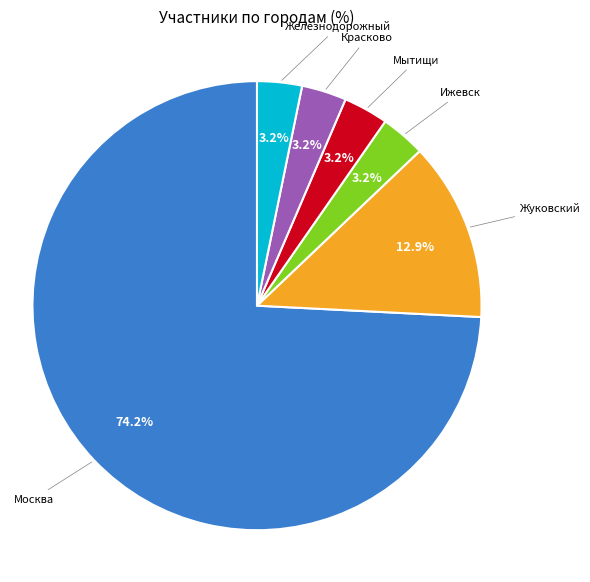

The Ижевск slice represents 9% of the pie. True or false?

False